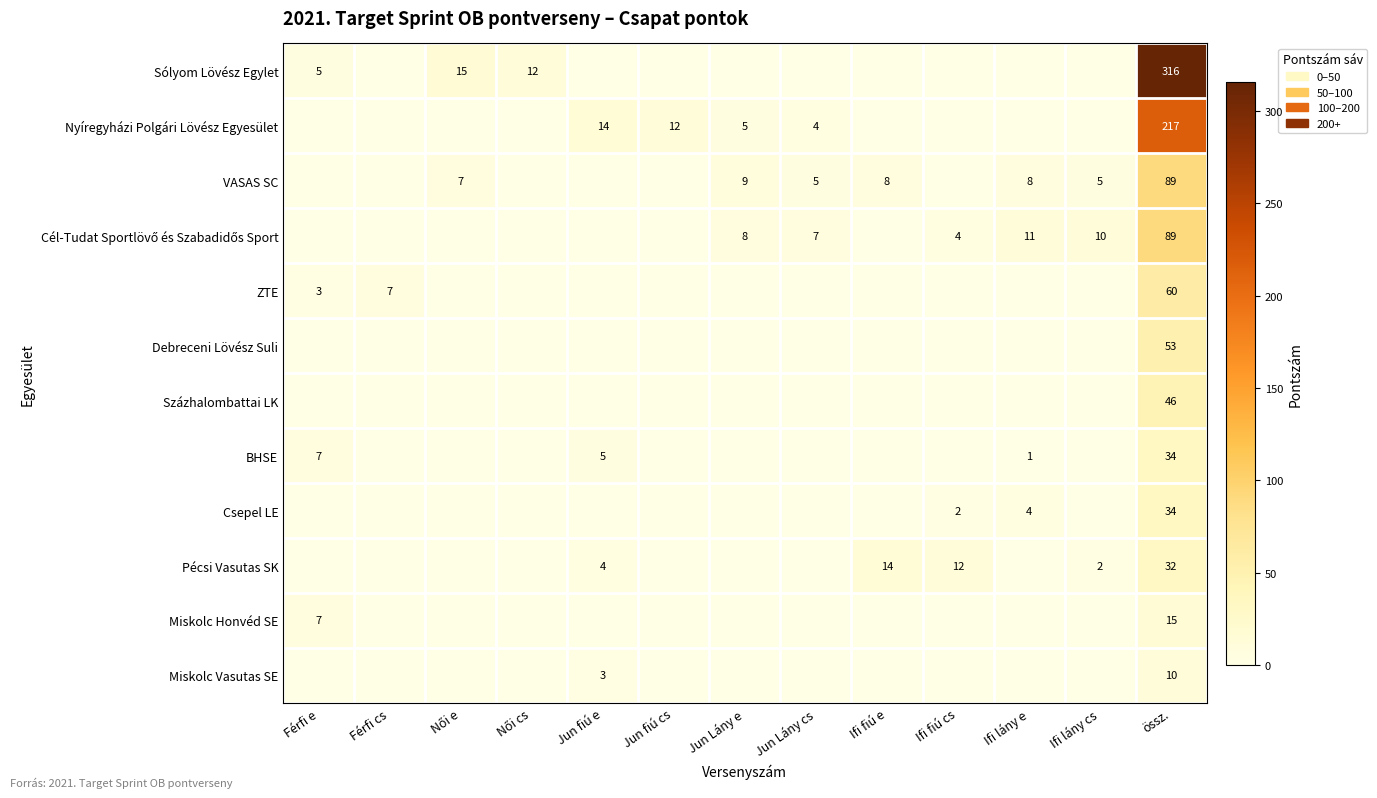

List the series in order of their peak value, lowest first.

Miskolc Vasutas SE, Miskolc Honvéd SE, Pécsi Vasutas SK, BHSE, Csepel LE, Százhalombattai LK, Debreceni Lövész Suli, ZTE, VASAS SC, Cél-Tudat Sportlövő és Szabadidős Sport, Nyíregyházi Polgári Lövész Egyesület, Sólyom Lövész Egylet